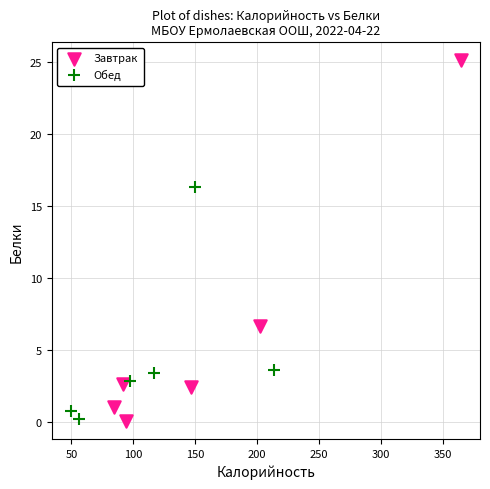

Which series has the widest spread of Y values?

Завтрак